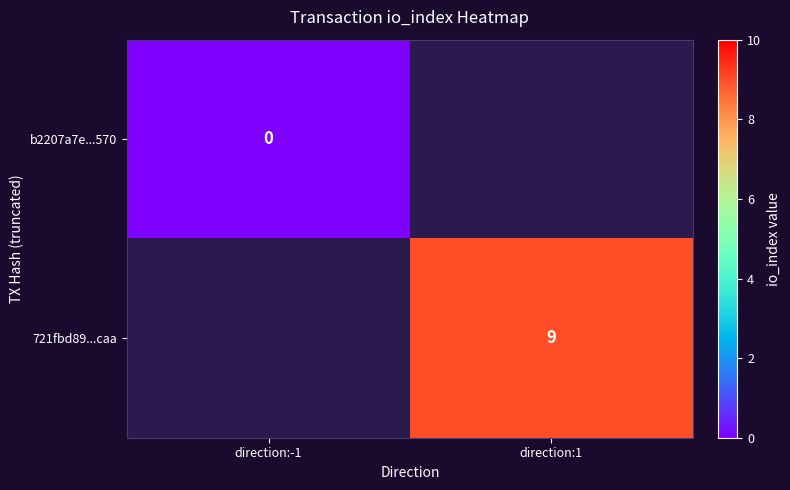

Which label corresponds to the largest value in the chart?

direction:1